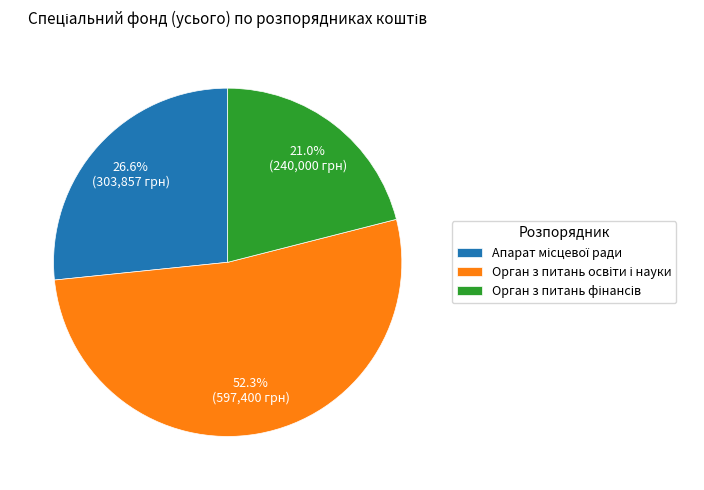

Does any single category account for the majority?

Yes